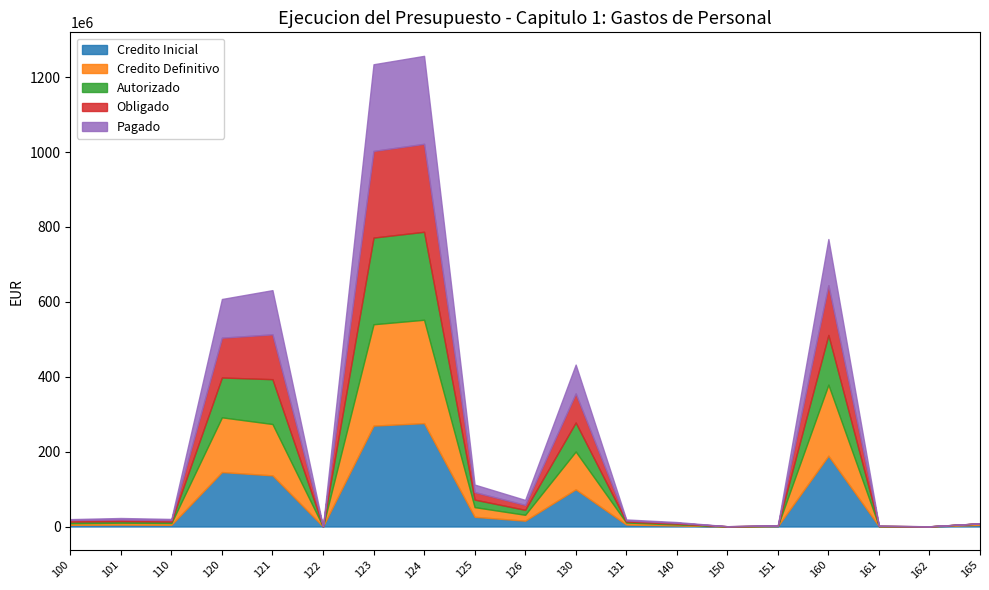

Reading left to right, transcribe all the data shown in this chart.

Credito Inicial: 4406159.0	5056477.2	4547500.6	145419809.7	136570880.8	120768.6	269408735.0	276075938.0	25870000.0	15520000.0	99401027.4	5276878.4	2760554.0	190092.2	933591.2	189084396.7	620270.9	165696.6	4294645.7
Credito Definitivo: 4406159.0	5074477.2	4743882.7	146150144.7	137181606.9	120768.6	270721823.0	276075938.0	25870000.0	15768862.1	100876593.0	5355310.1	2760554.0	190092.2	936808.3	189732753.1	620270.9	165696.6	3825319.2
Autorizado: 4281434.5	4267791.8	3919191.2	106337624.8	119691221.9	120748.2	231430818.4	234901852.0	20074601.3	13231844.3	77502460.0	2742213.3	2130694.2	189155.1	478504.3	132824825.4	288004.7	115260.3	174624.8
Obligado: 4281434.5	4267791.8	3919191.2	106337624.8	119691221.9	120748.2	231430818.4	234901852.0	20074601.3	13231844.3	77502460.0	2742213.3	2130694.2	189155.1	478504.3	132824825.4	262556.7	111600.2	174624.8
Pagado: 2316244.5	4046382.6	3050250.3	103335365.6	118050162.8	47406.6	231430818.4	234901852.0	20074601.3	13231844.3	77139871.6	2709497.4	2130694.2	15688.8	450399.3	123261862.2	220900.6	106771.2	55648.6